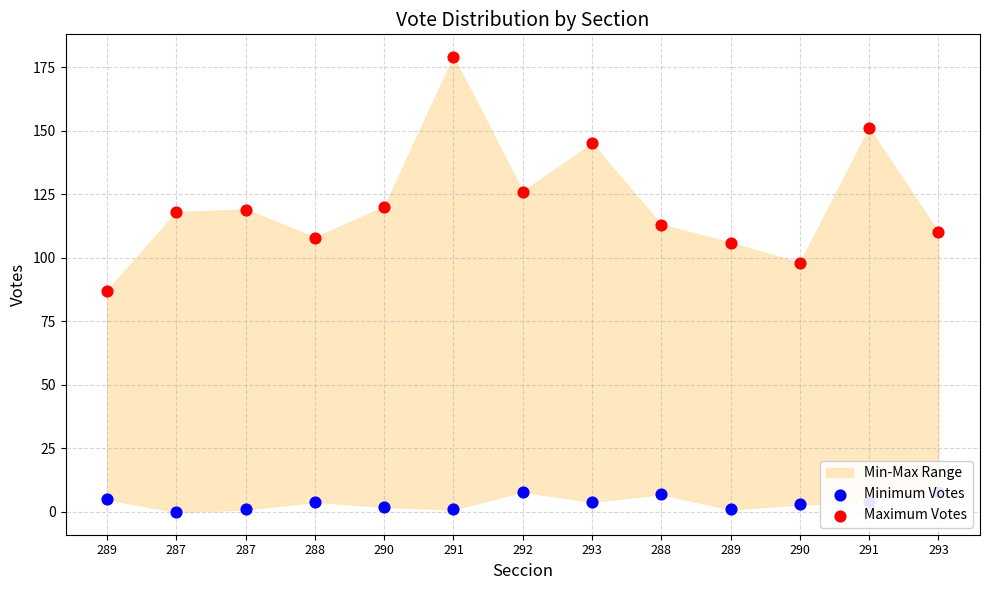

Which series has the largest total across all categories?

Maximum Votes